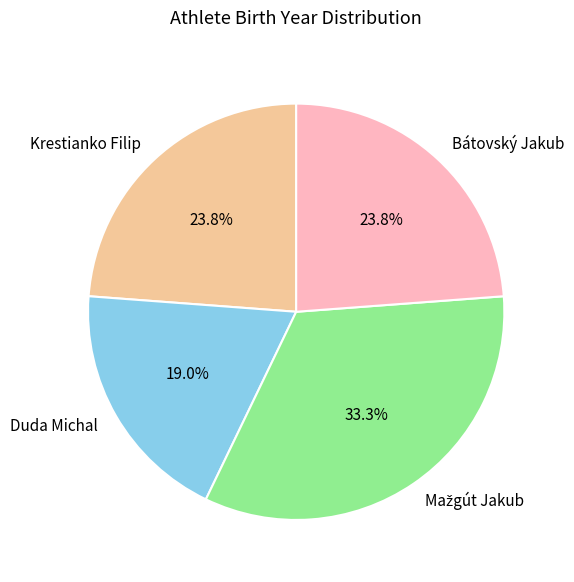

To the nearest percent, what is the average slice percentage?

25%